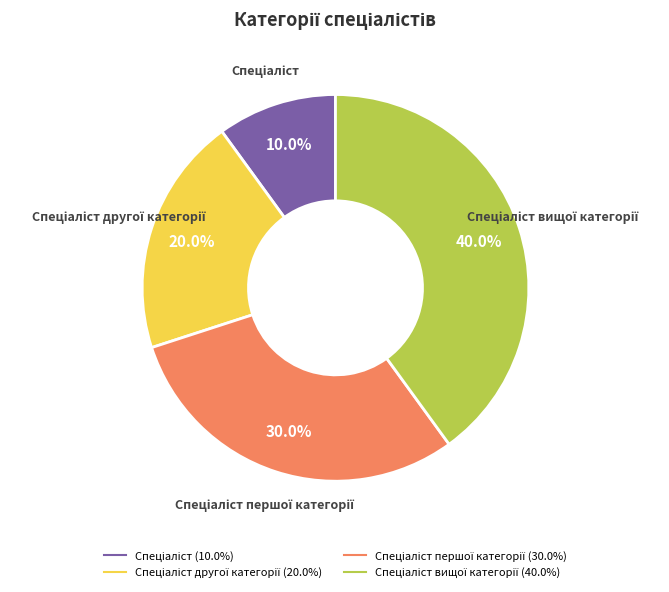

To the nearest percent, what is the average slice percentage?

25%